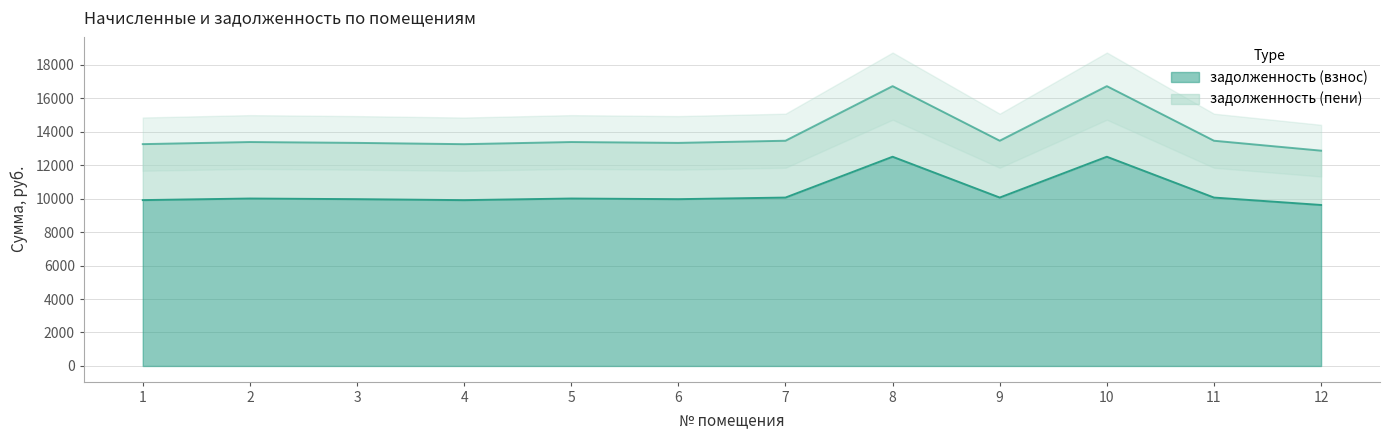

What is the smallest value displayed?

9617.4